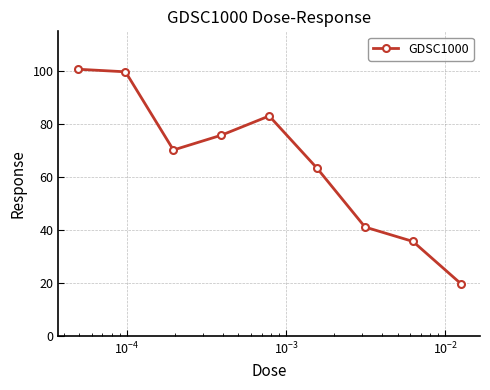

What is the greatest value displayed?

100.7